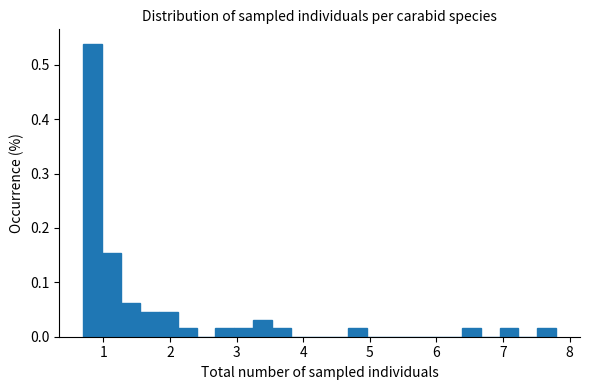

Around what value on the x-axis is the tallest bar? Give the approximate position of its centre, as read against the axis.

0.8